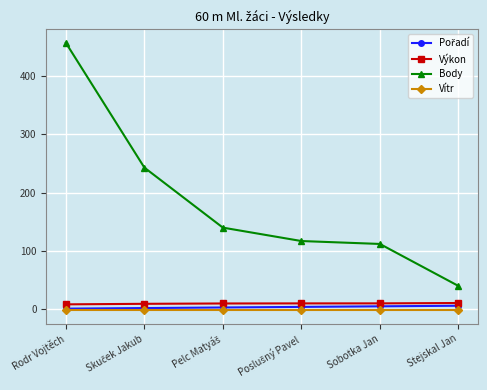

True or false: Body and Vítr cross at least once.

False